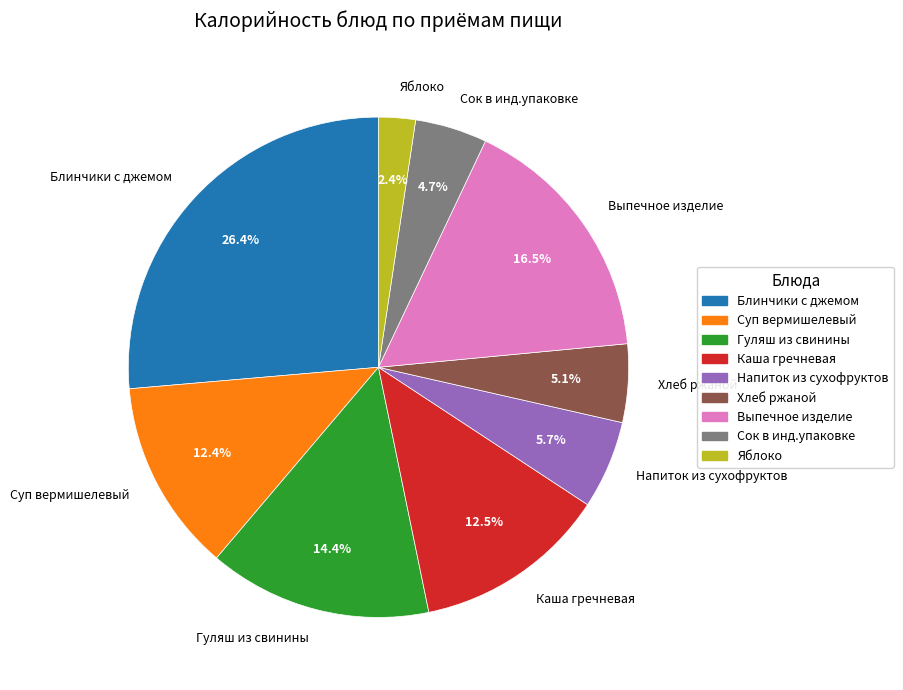

How many slices are in this pie chart?

9